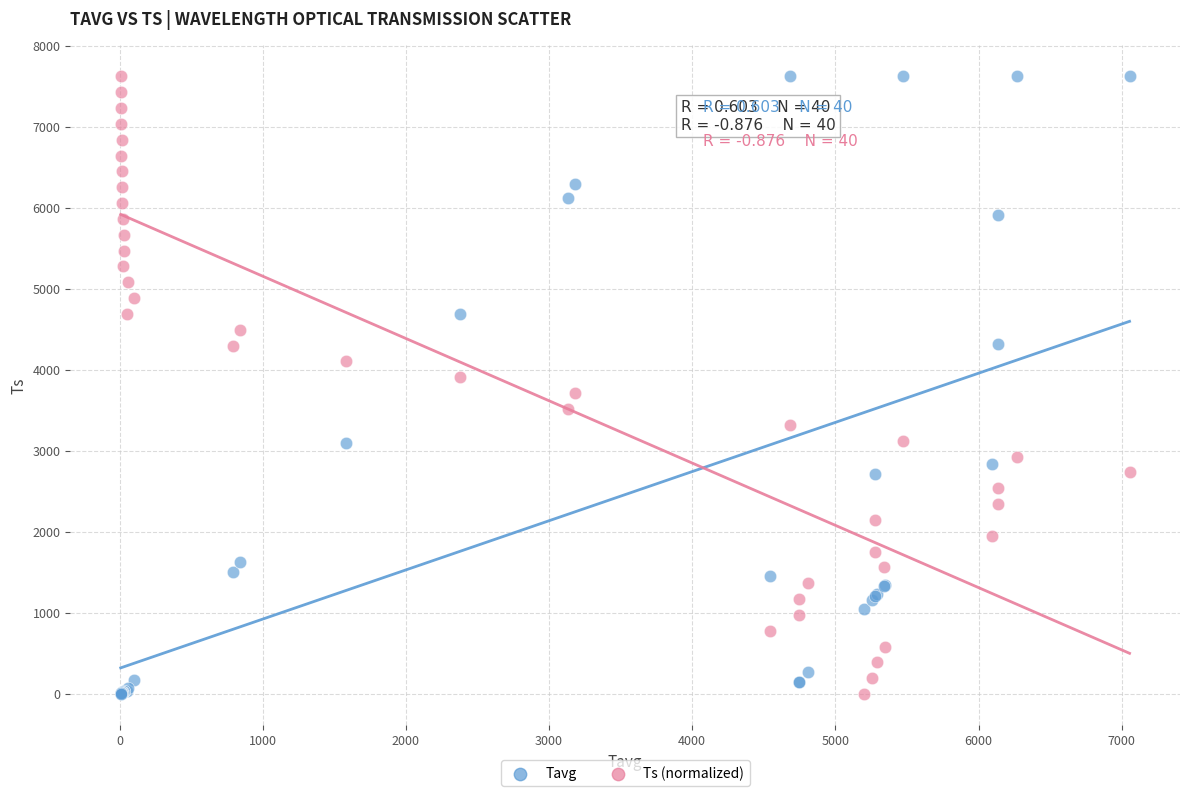

What are all the series names shown in the legend?

Tavg, Ts (normalized)